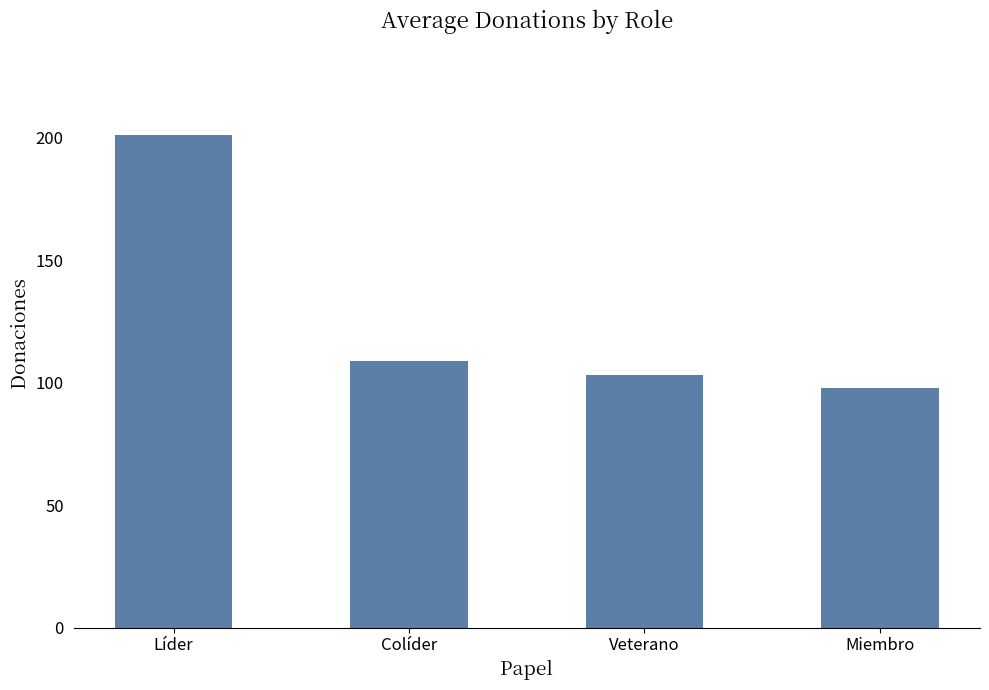

The chart shows a value of 109 at Colíder. True or false?

True